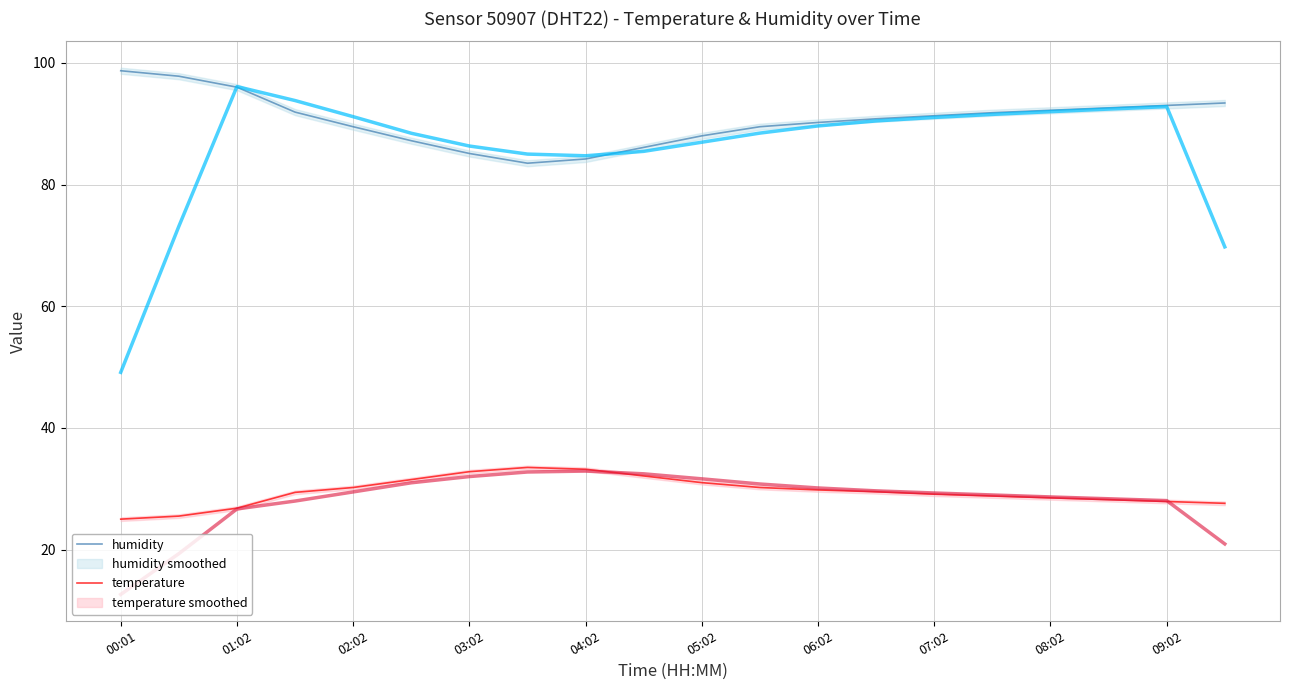

Does the chart have visible grid lines?

Yes